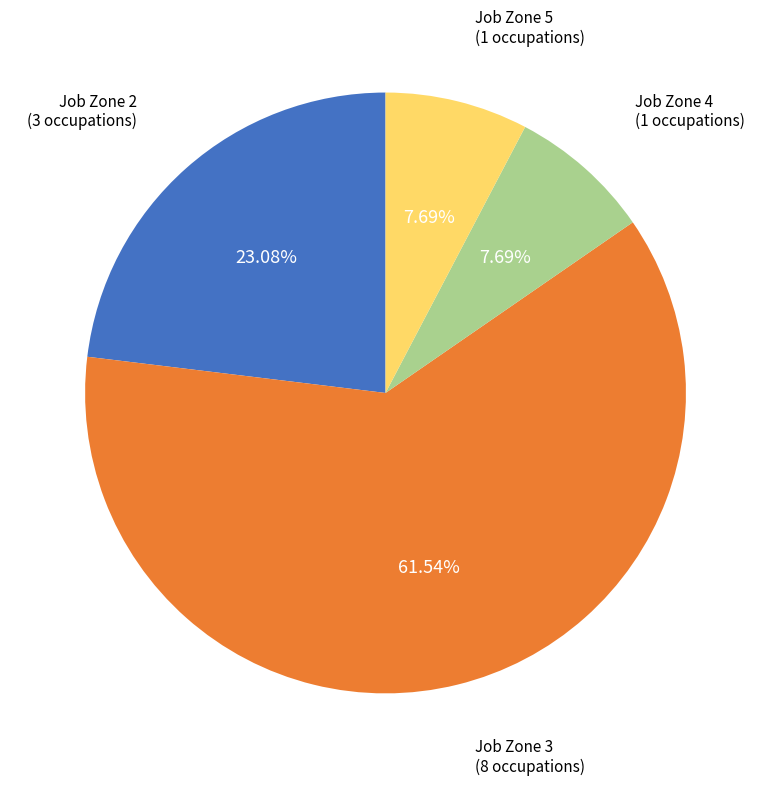

Between Job Zone 2 and Job Zone 3, which is larger?

Job Zone 3